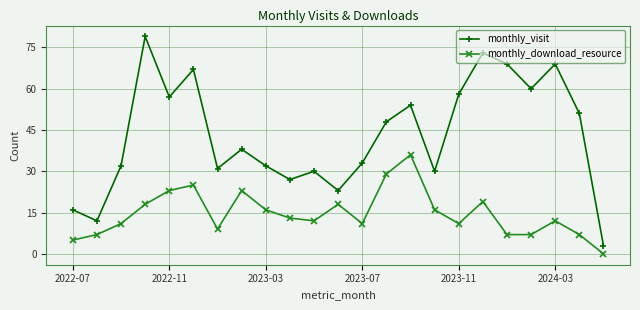

Rank the series by their maximum value, from highest to lowest.

monthly_visit, monthly_download_resource